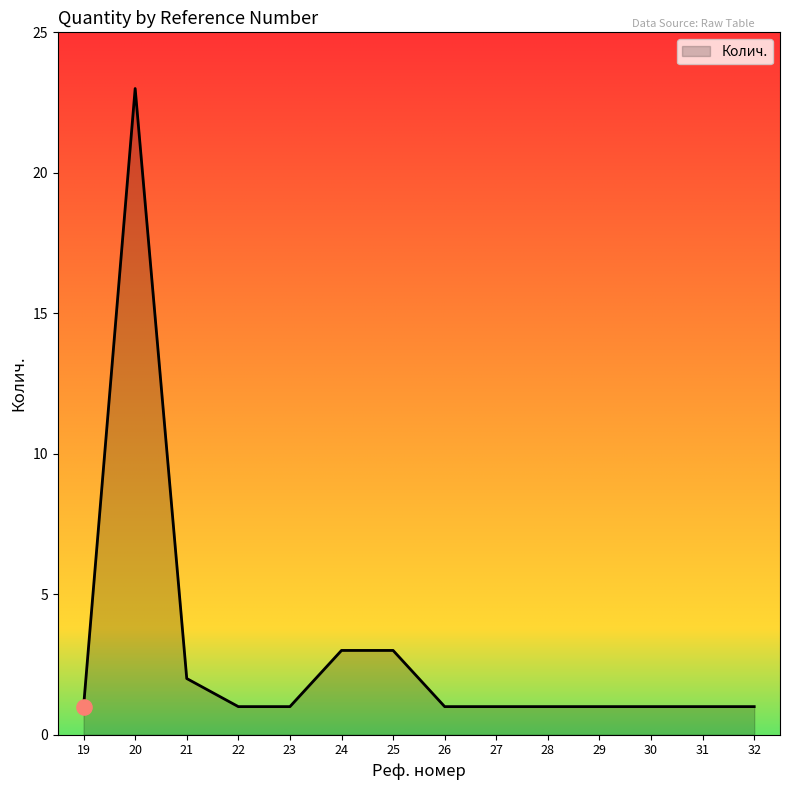

What is the ratio of the value at 28 to the value at 26?

1.0